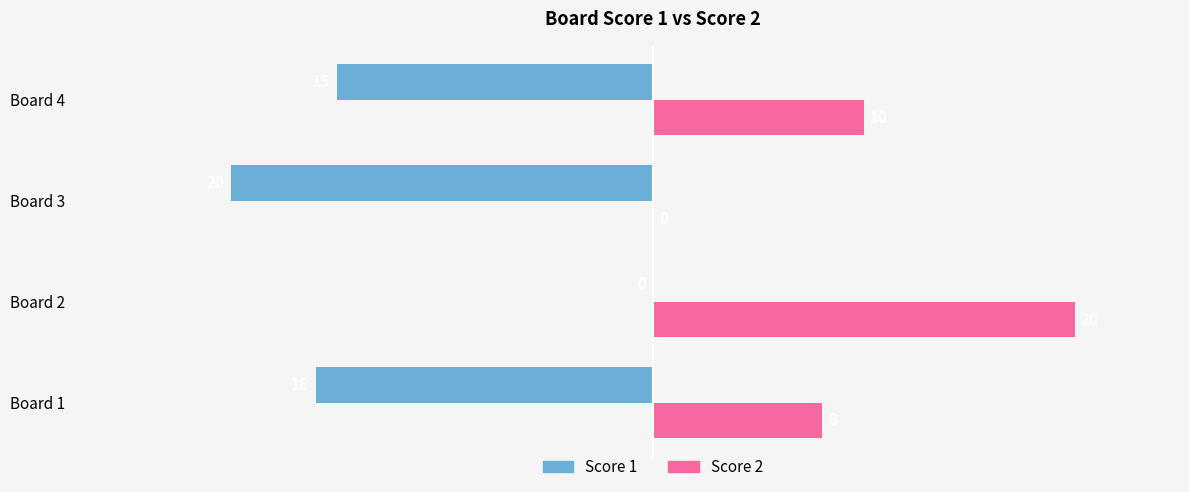

Count the Score 2 values in the range 8 to 20.

3